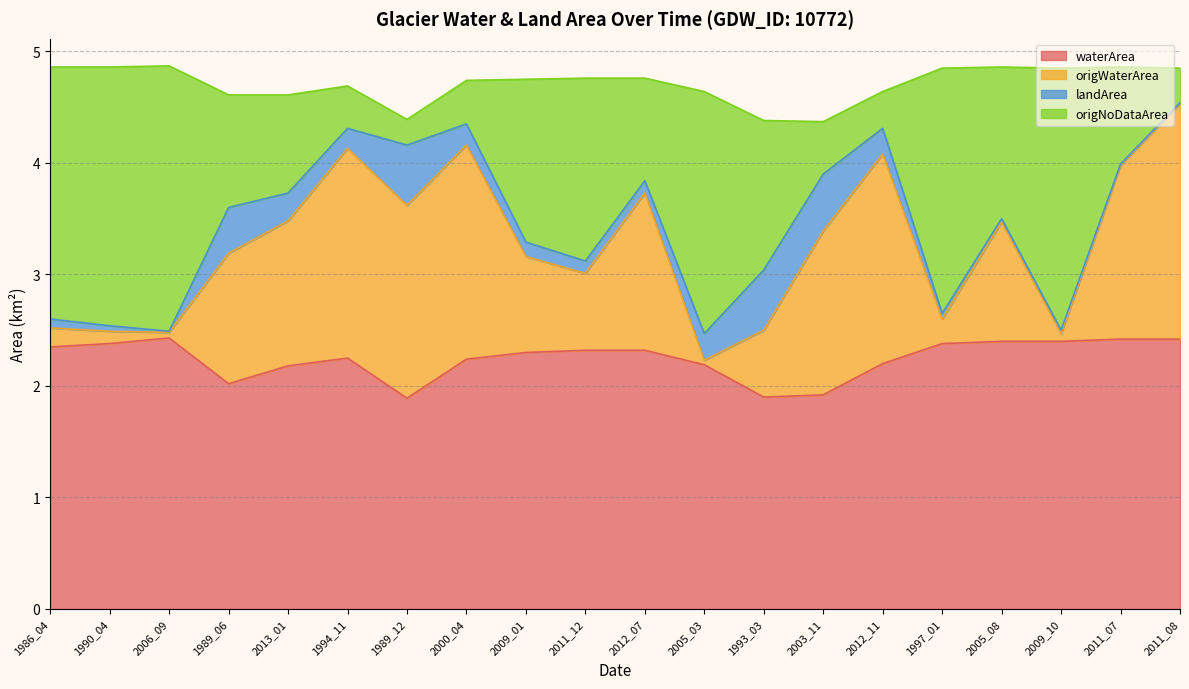

How many interior local valleys does the waterArea series have?

3